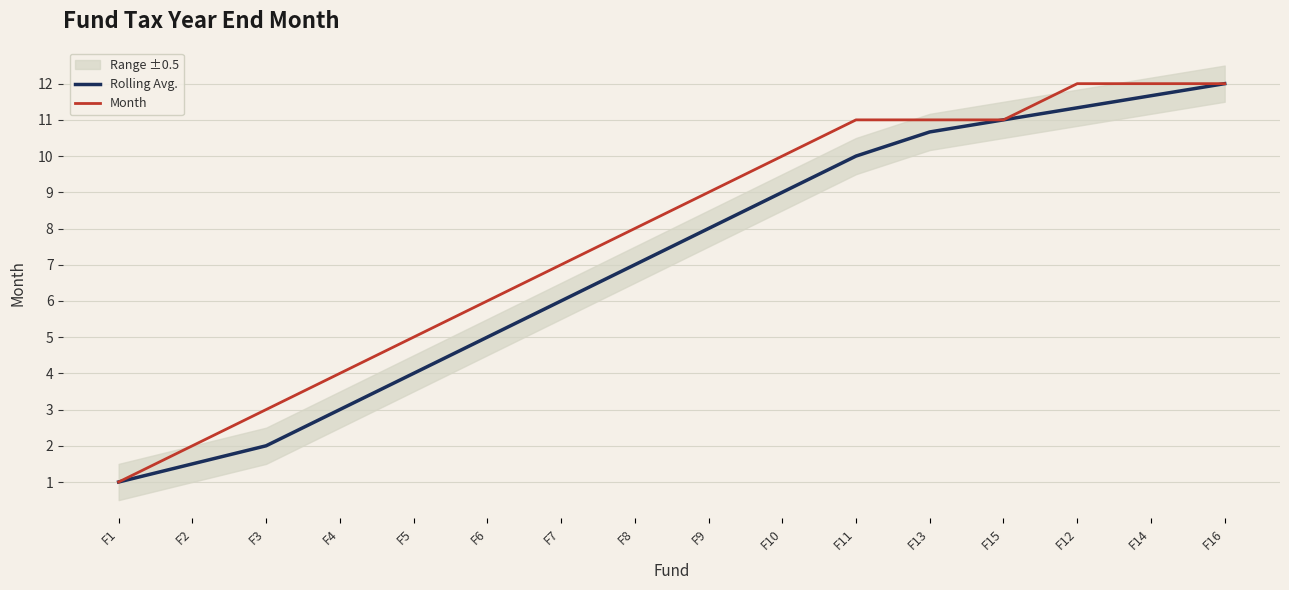

Which category has the highest value in the Rolling Avg. series?

F16